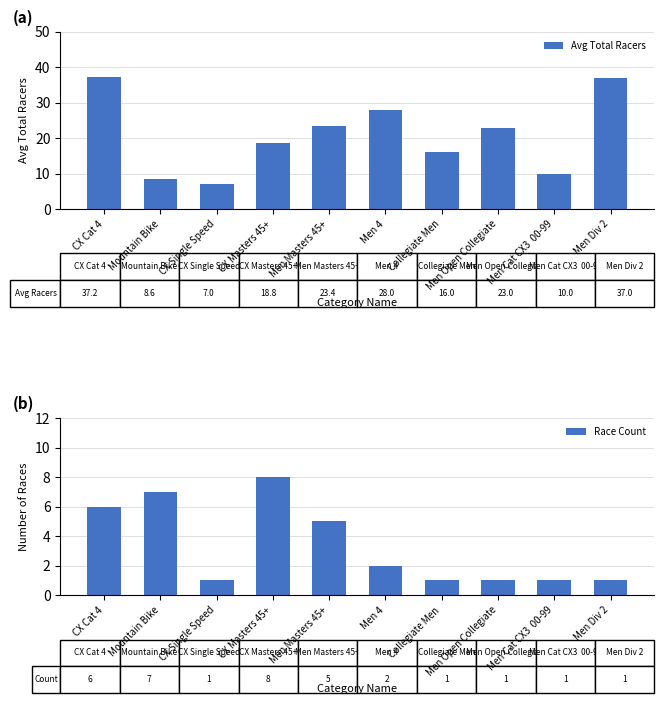

What is the label of the 3rd bar from the right?

Men Open Collegiate